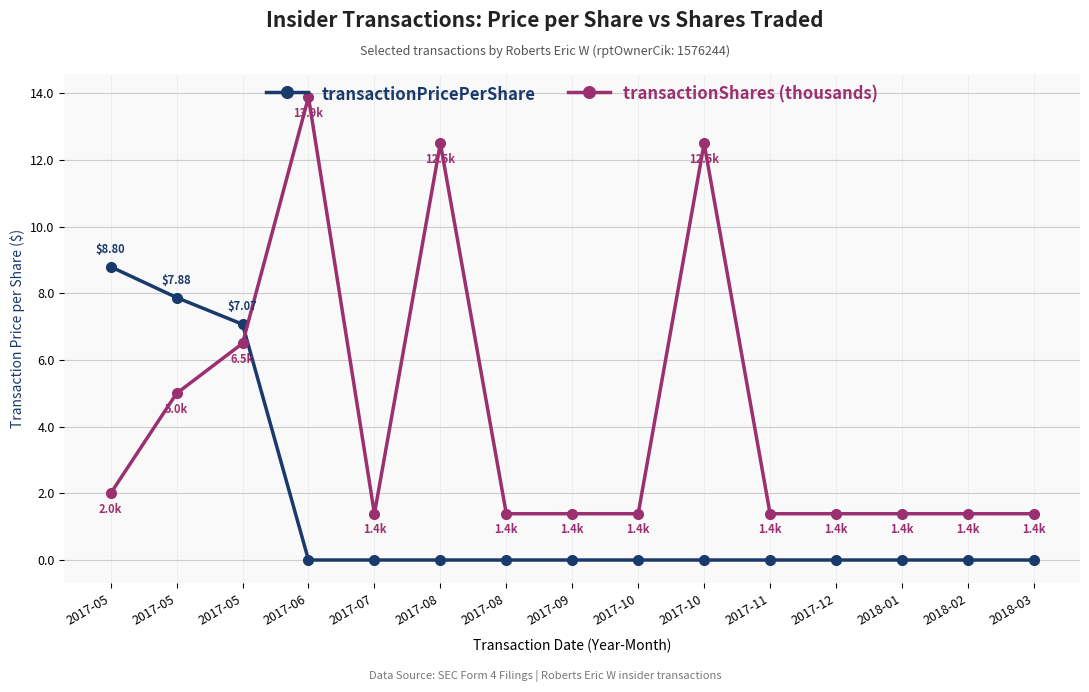

What is the label of the 14th point from the right?

2017-05